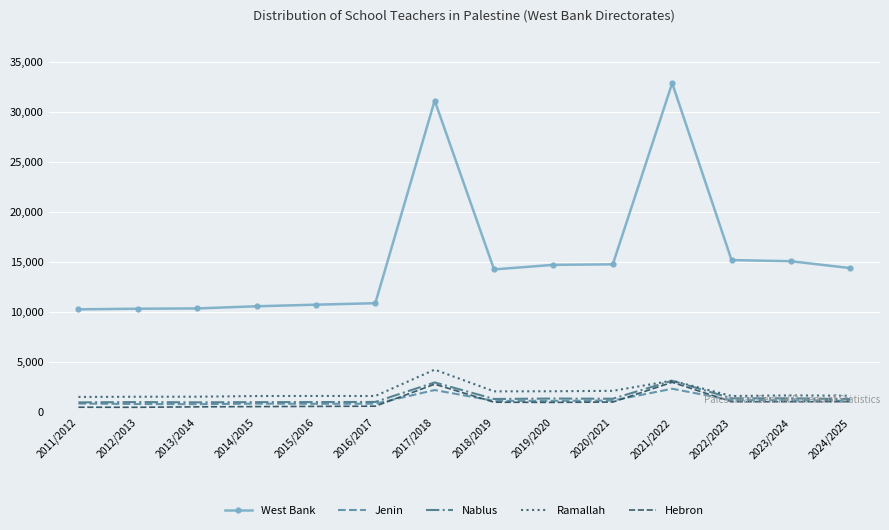

True or false: Ramallah and Jenin intersect in this chart.

False